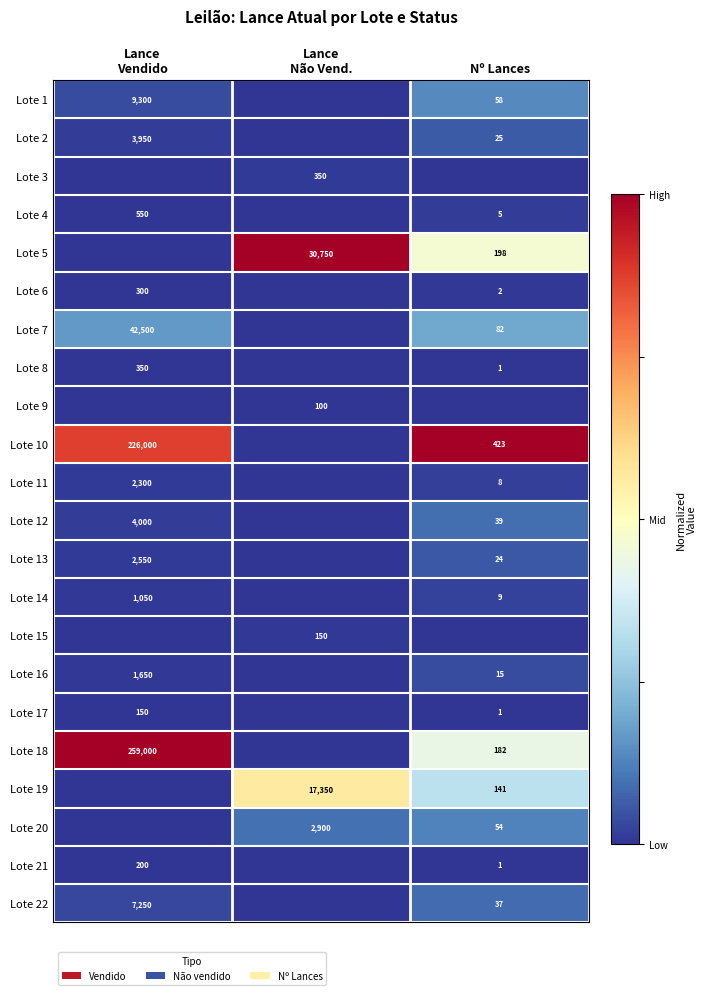

The Lote 19 series shows 141 at Nº Lances. True or false?

True